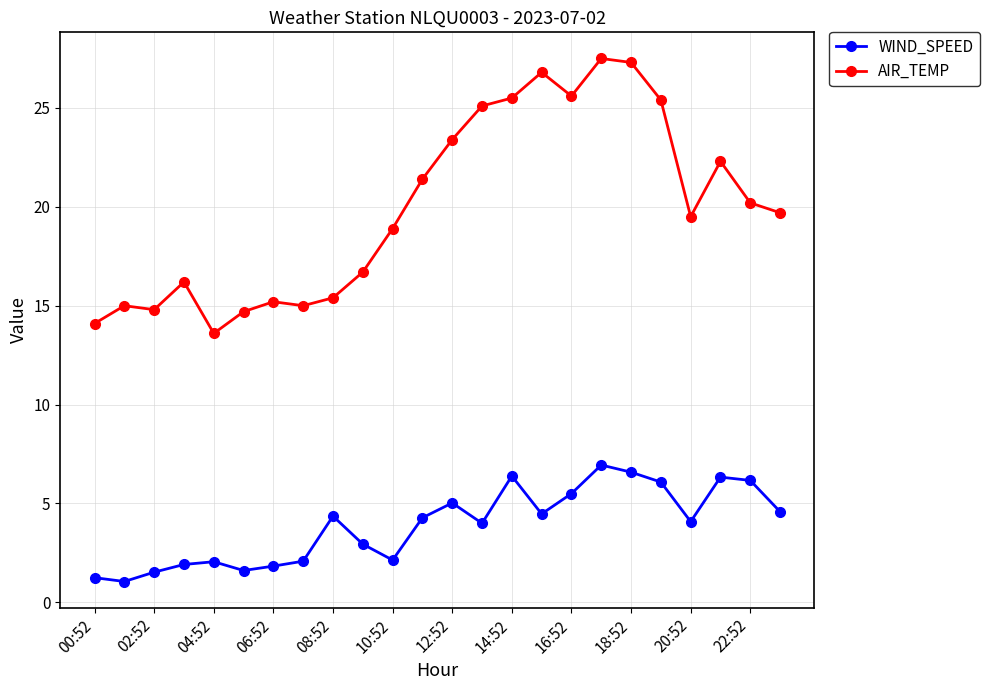

Which series has the widest spread of values?

AIR_TEMP